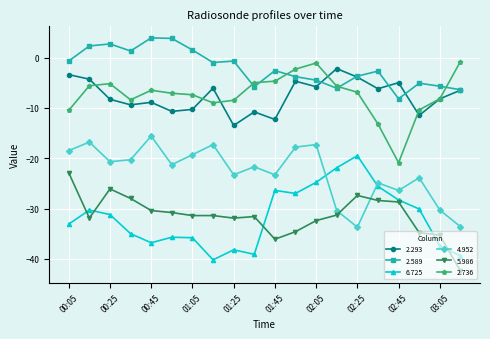

True or false: 2.589 and 5.986 intersect in this chart.

False